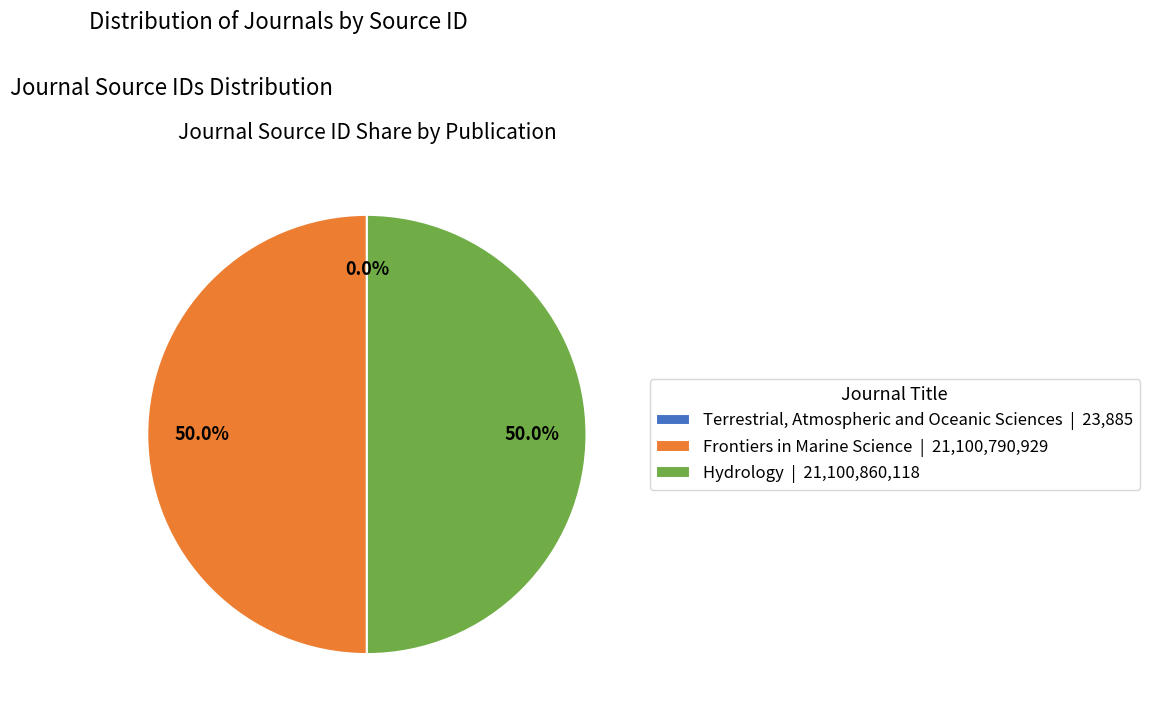

Approximately how many times larger is the value at Frontiers in Marine Science | 21,100,790,929 compared to Hydrology | 21,100,860,118?

1.0